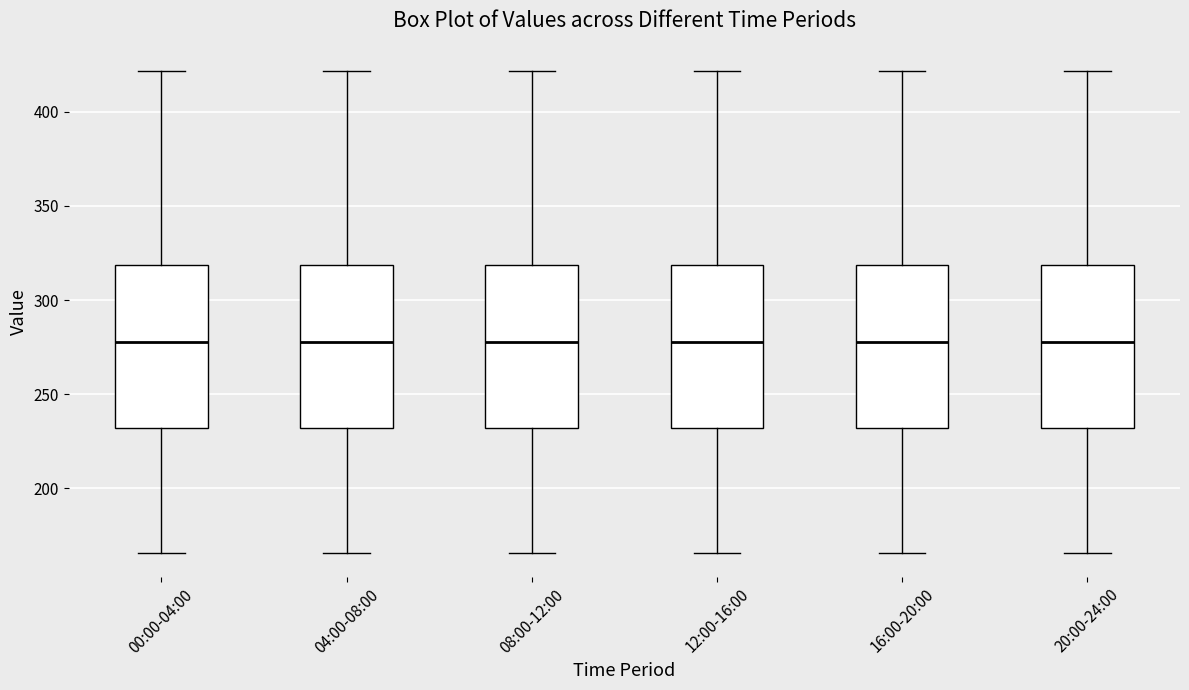

Reading left to right, read every box against the y-axis: the position of its median line, the range the box covers, and the ends of its whiskers. The values are not printed on the chart, so give them approximately, as read against the axis.

00:00-04:00: median 280, box 230 to 320, whiskers 165 to 420
04:00-08:00: median 280, box 230 to 320, whiskers 165 to 420
08:00-12:00: median 280, box 230 to 320, whiskers 165 to 420
12:00-16:00: median 280, box 230 to 320, whiskers 165 to 420
16:00-20:00: median 280, box 230 to 320, whiskers 165 to 420
20:00-24:00: median 280, box 230 to 320, whiskers 165 to 420